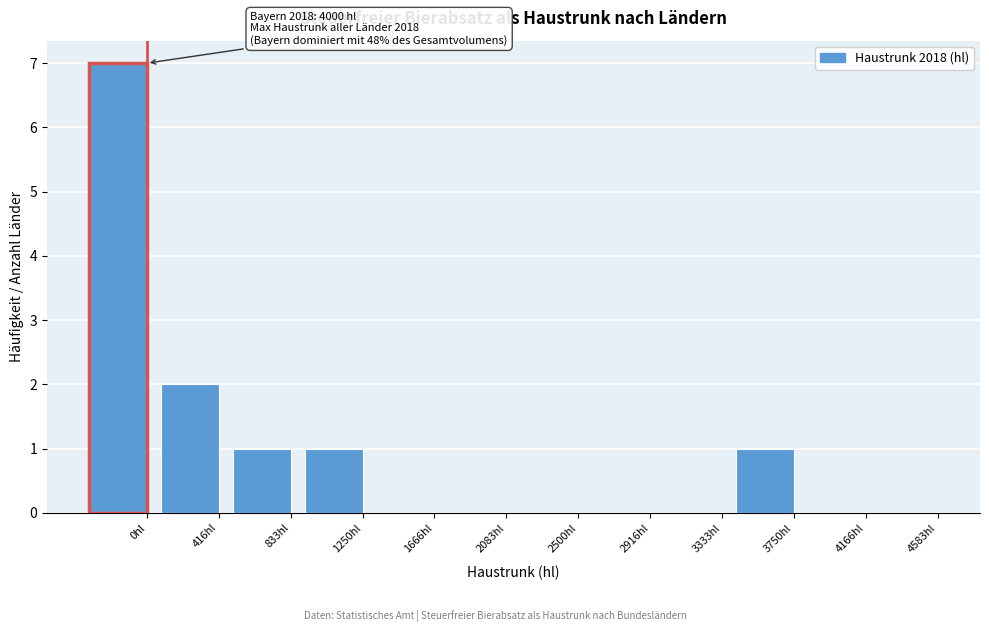

Reading left to right, transcribe all the data shown in this chart.

0hl=7	416hl=2	833hl=1	1250hl=1	1666hl=0	2083hl=0	2500hl=0	2916hl=0	3333hl=0	3750hl=1	4166hl=0	4583hl=0